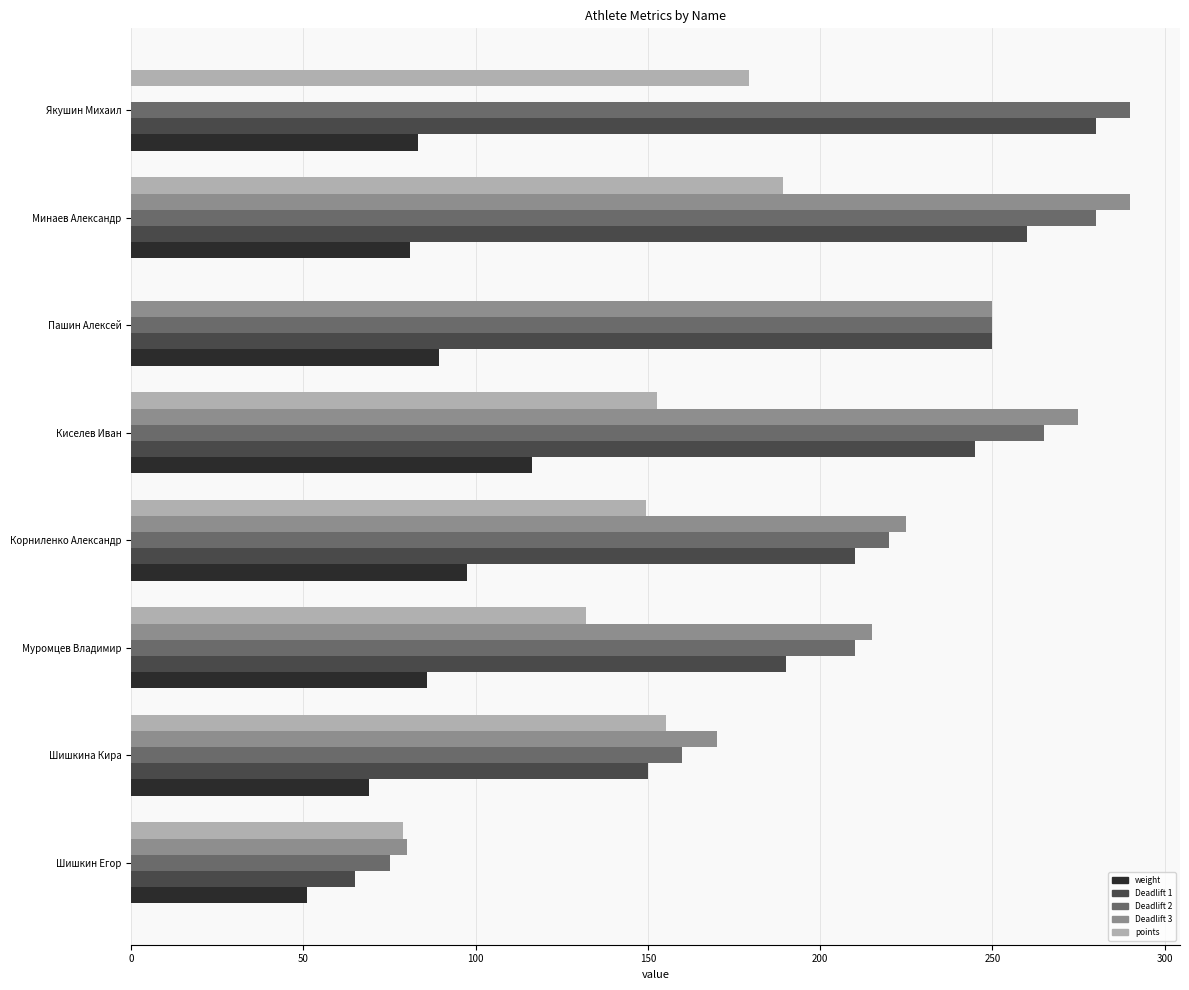

At which label does weight reach its peak?

Киселев Иван